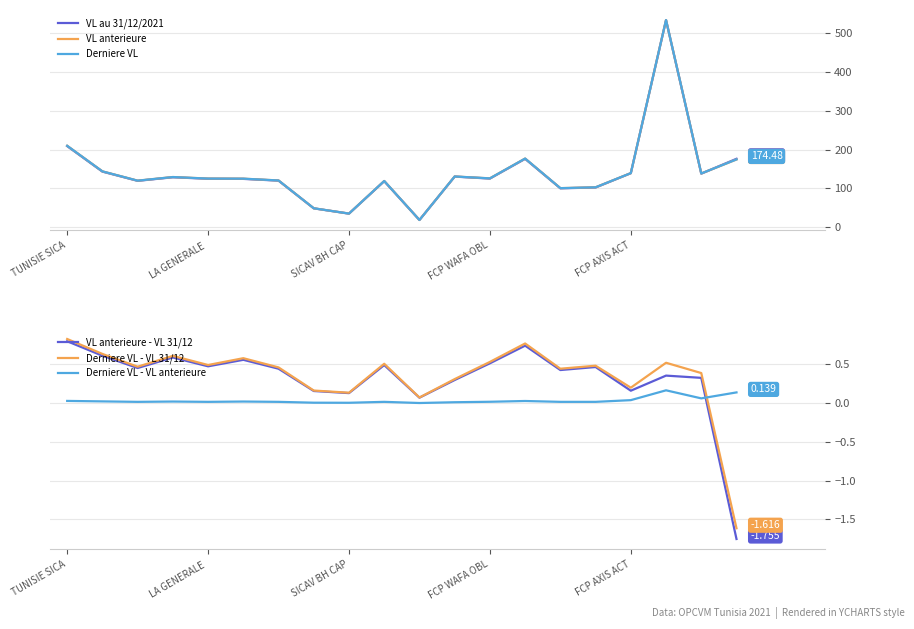

What is the total value across all series at 11?

391.9